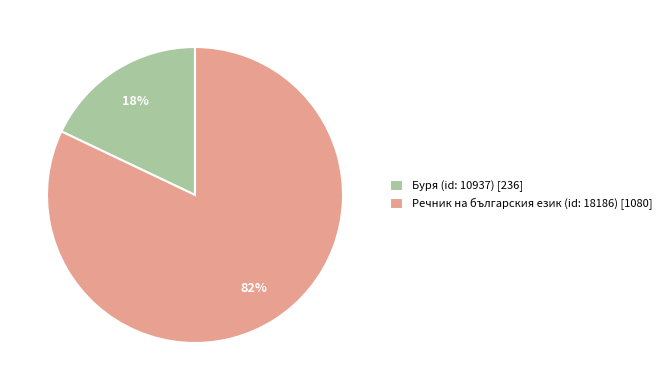

Rank the categories by value from highest to lowest.

Речник на българския език (id: 18186), Буря (id: 10937)